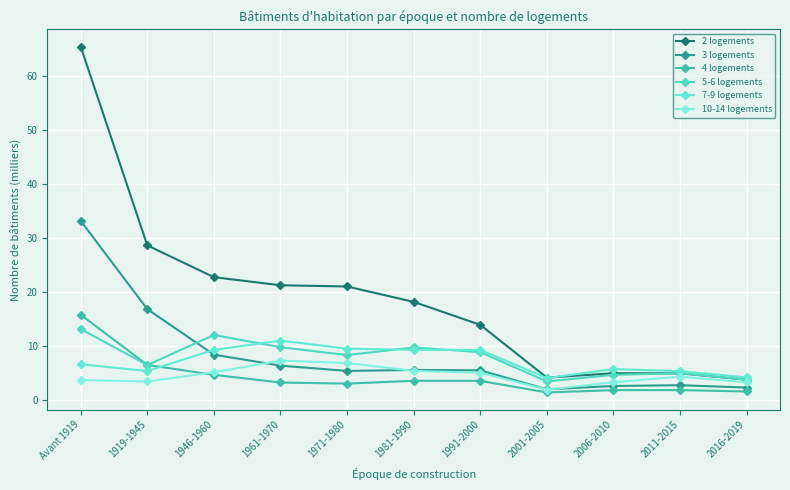

How many interior local peaks does the 5-6 logements series have?

3